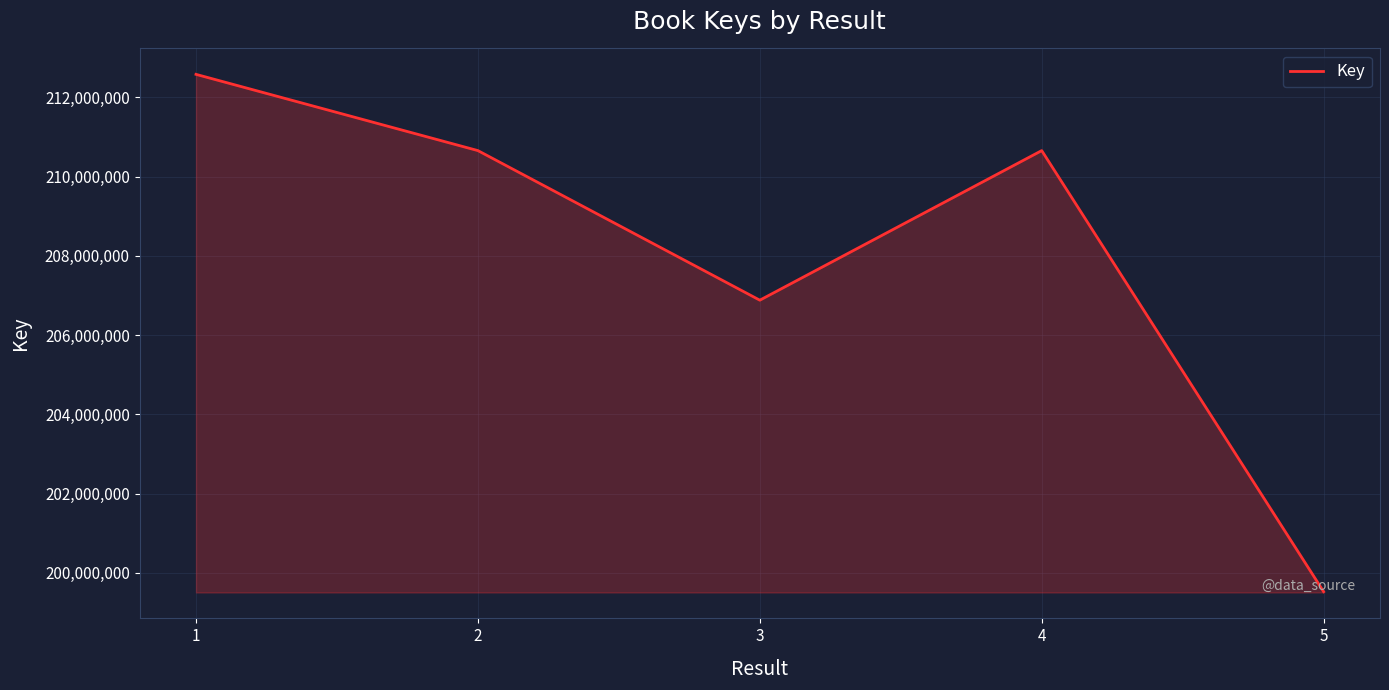

What is the difference between the second highest and minimum values?

11129156